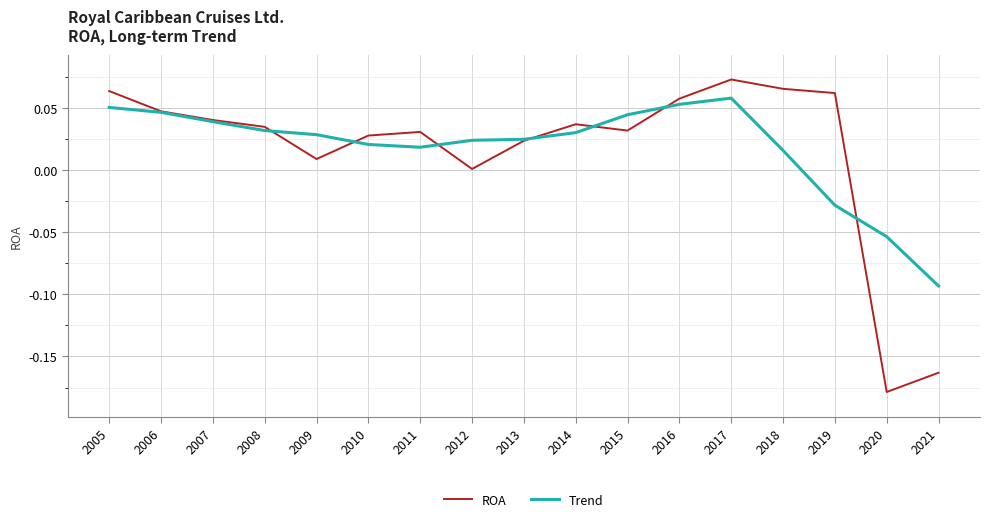

Which series ends up on top after the final intersection of ROA and Trend?

Trend